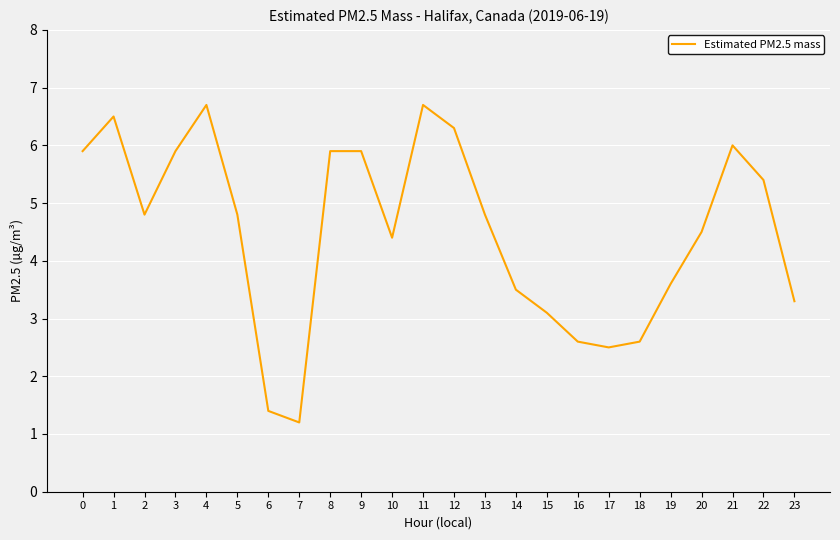

What is the average value?

4.5